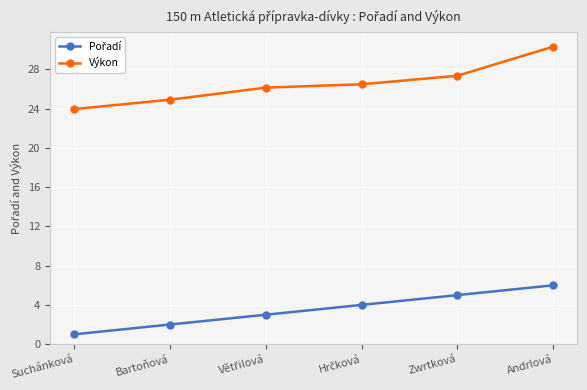

Is this an area chart (filled region under the line)?

No